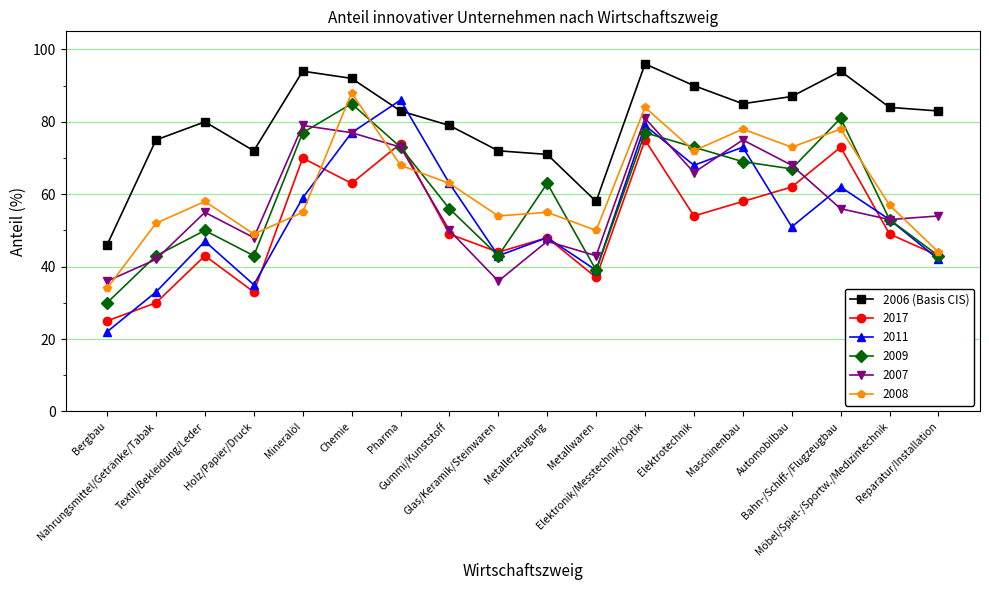

How many categories are shown in the chart?

18